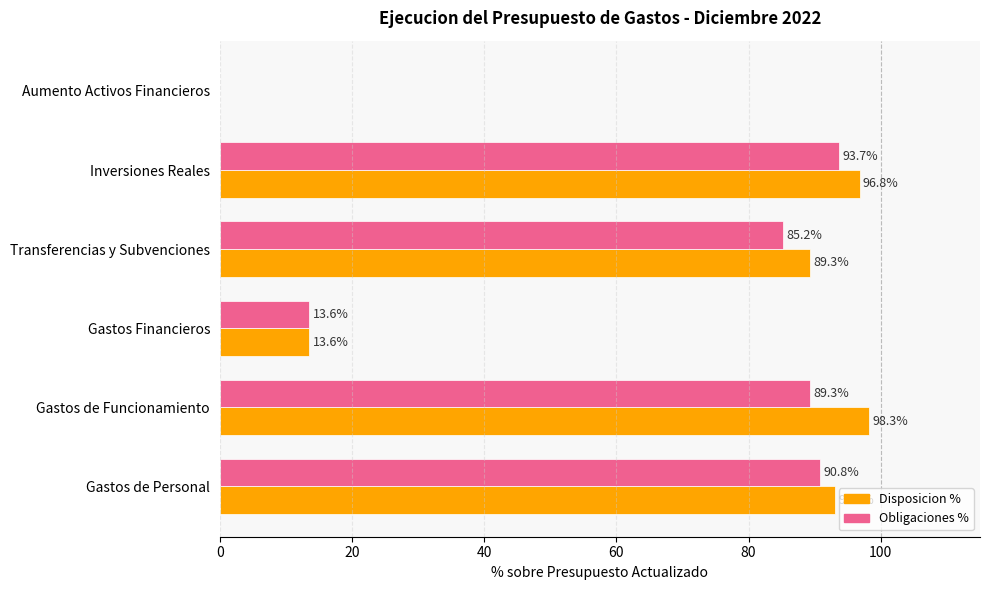

The Obligaciones % series shows 85.2 at Transferencias y Subvenciones. True or false?

True